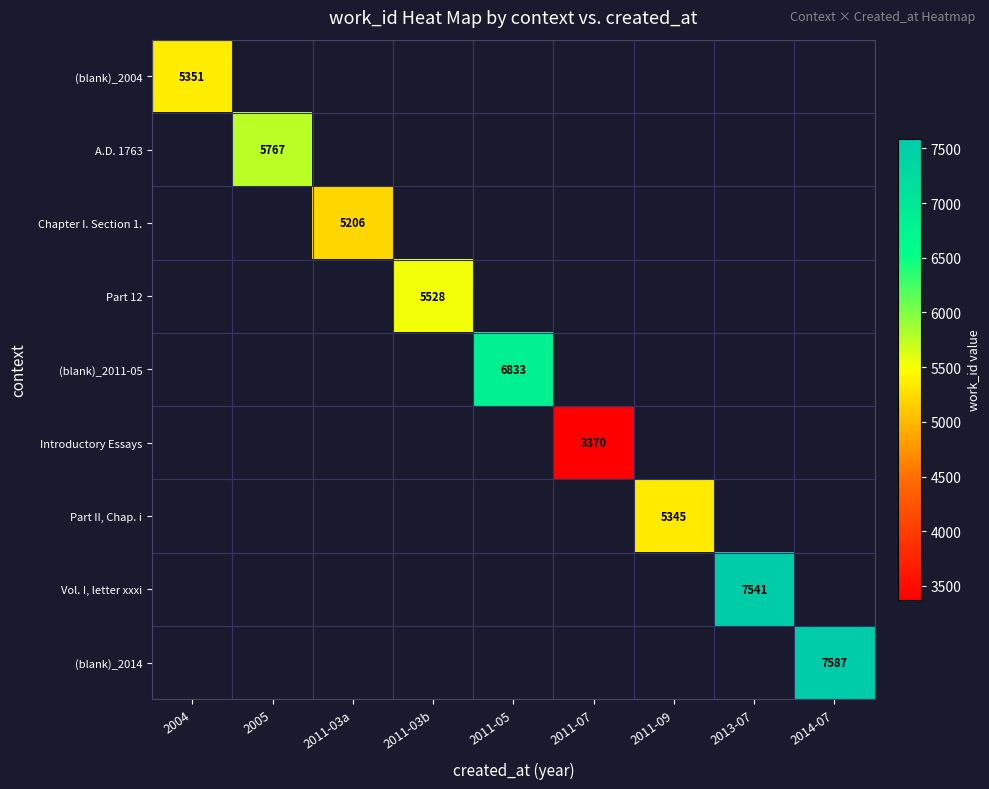

How many data points does each series have?

9